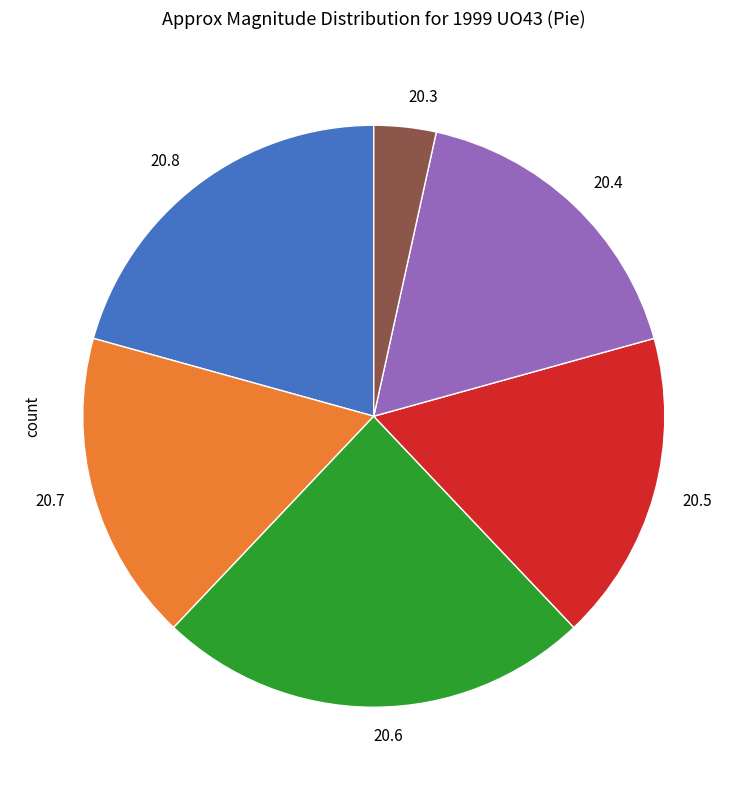

How many segments does this pie chart have?

6